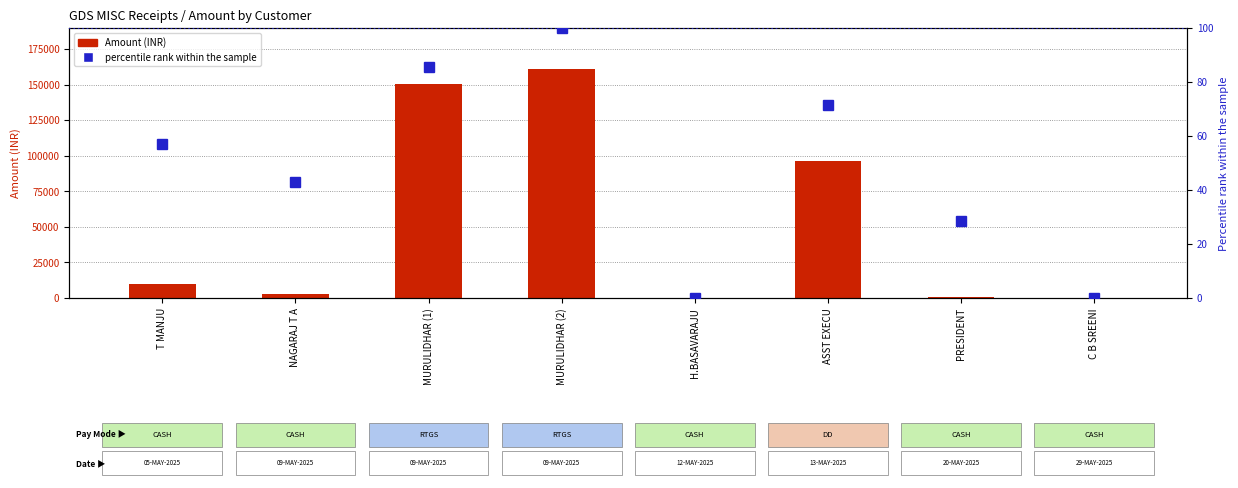

Between MURULIDHAR (1) and ASST EXECU, which series saw the biggest shift?

Amount (INR)